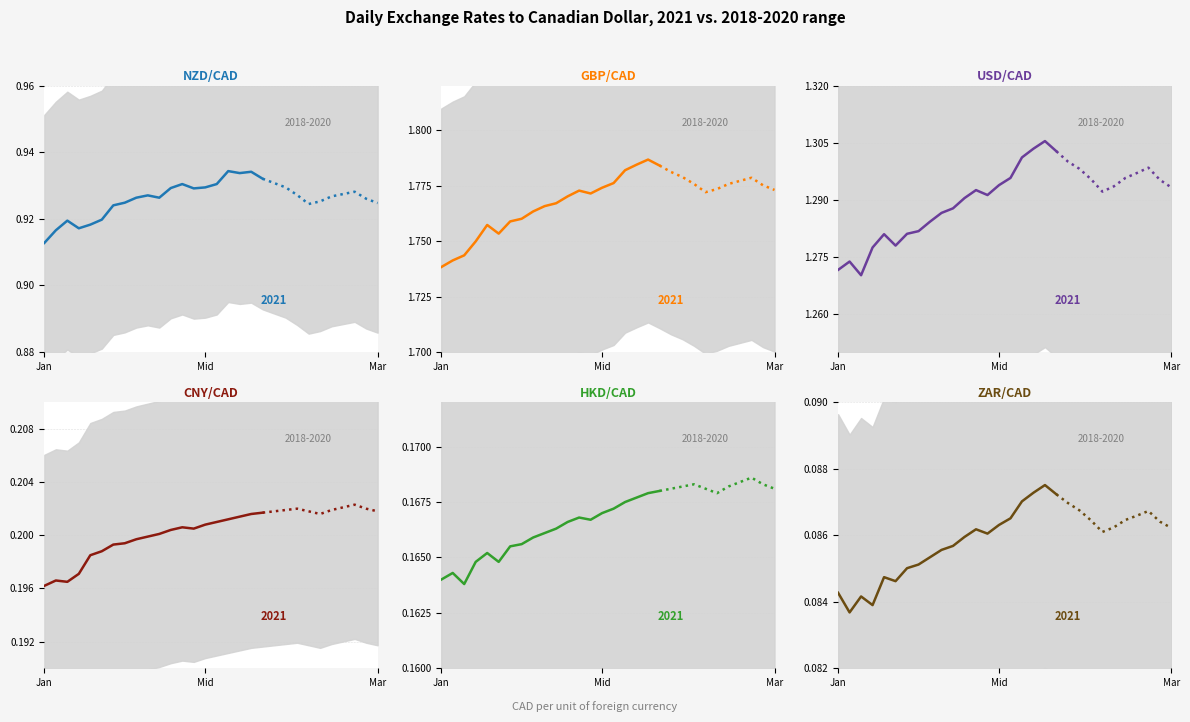

Does the chart have visible grid lines?

Yes